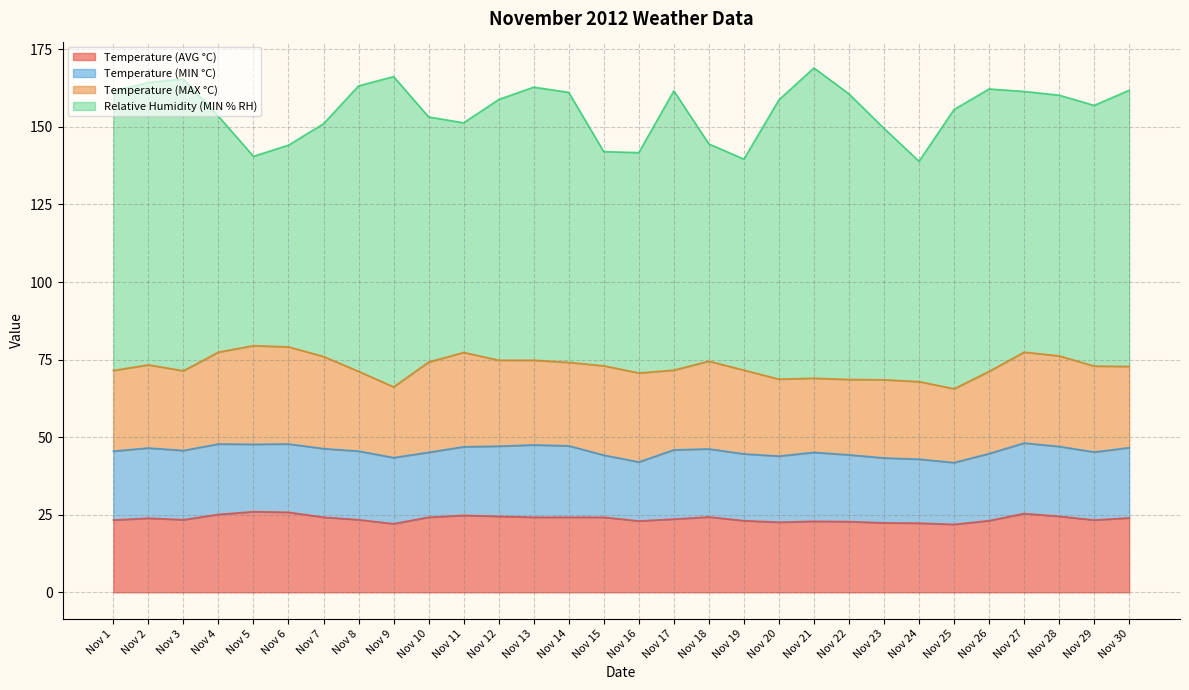

What is the sum of the Temperature (MAX °C) values at Nov 7 and Nov 27?

59.0